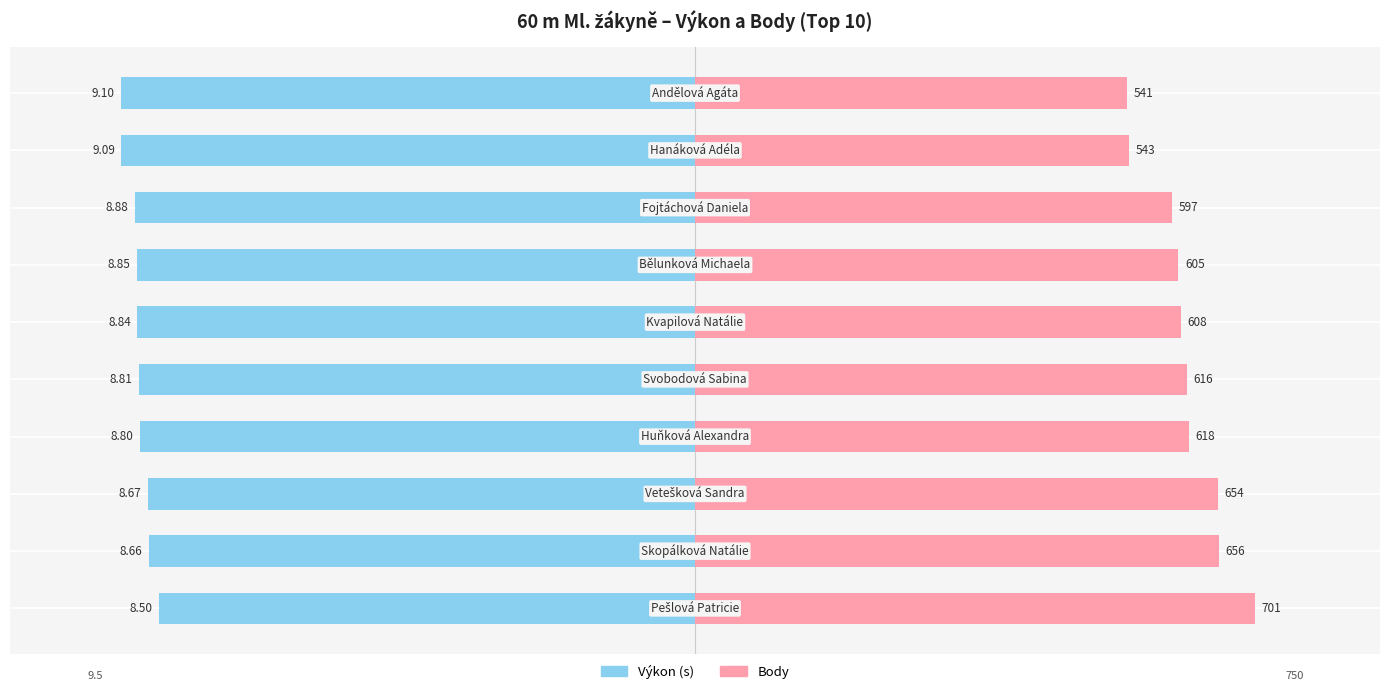

Rank the series by their average value, from lowest to highest.

Výkon, Body